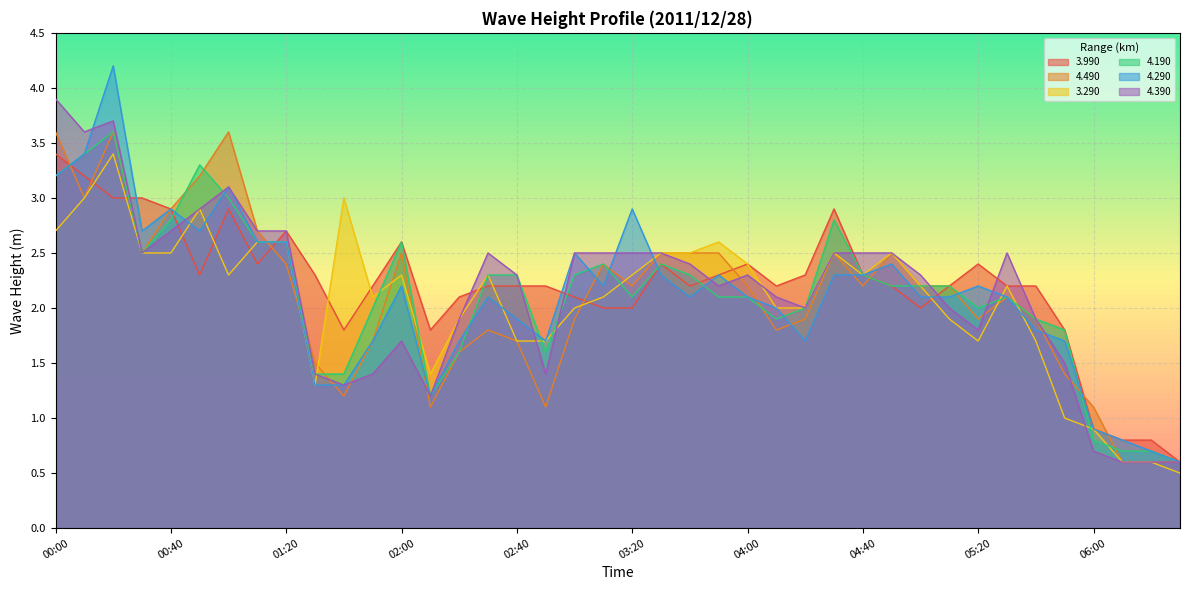

Where does the 4.390 series first go above 2?

00:00